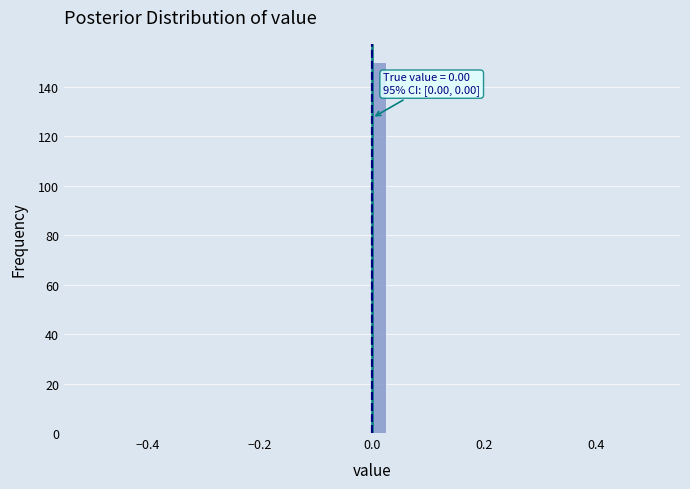

Around what value on the x-axis is the tallest bar? Give the approximate position of its centre, as read against the axis.

0.02